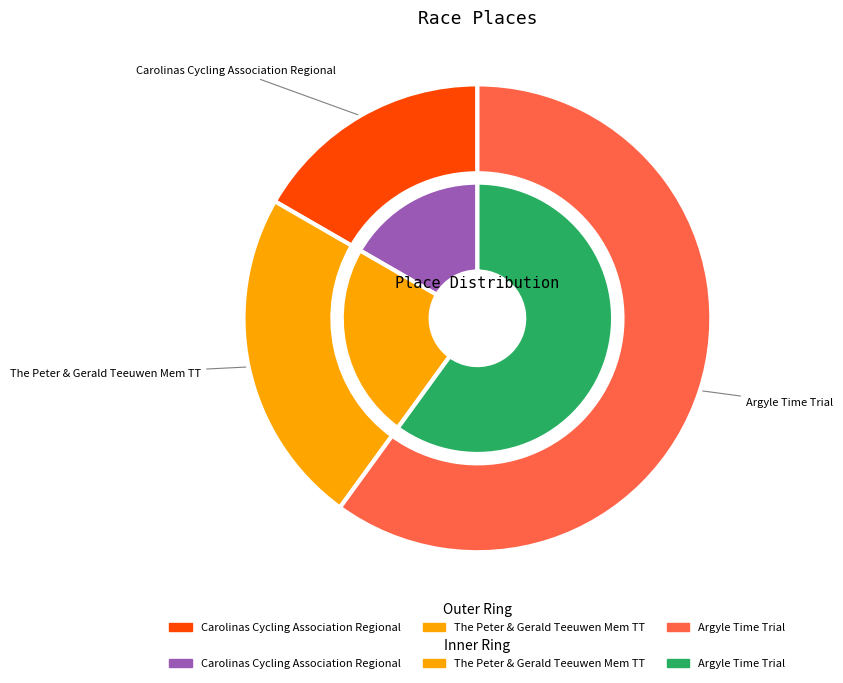

What is the change in value from Carolinas Cycling Association Regional to Argyle Time Trial?

+13